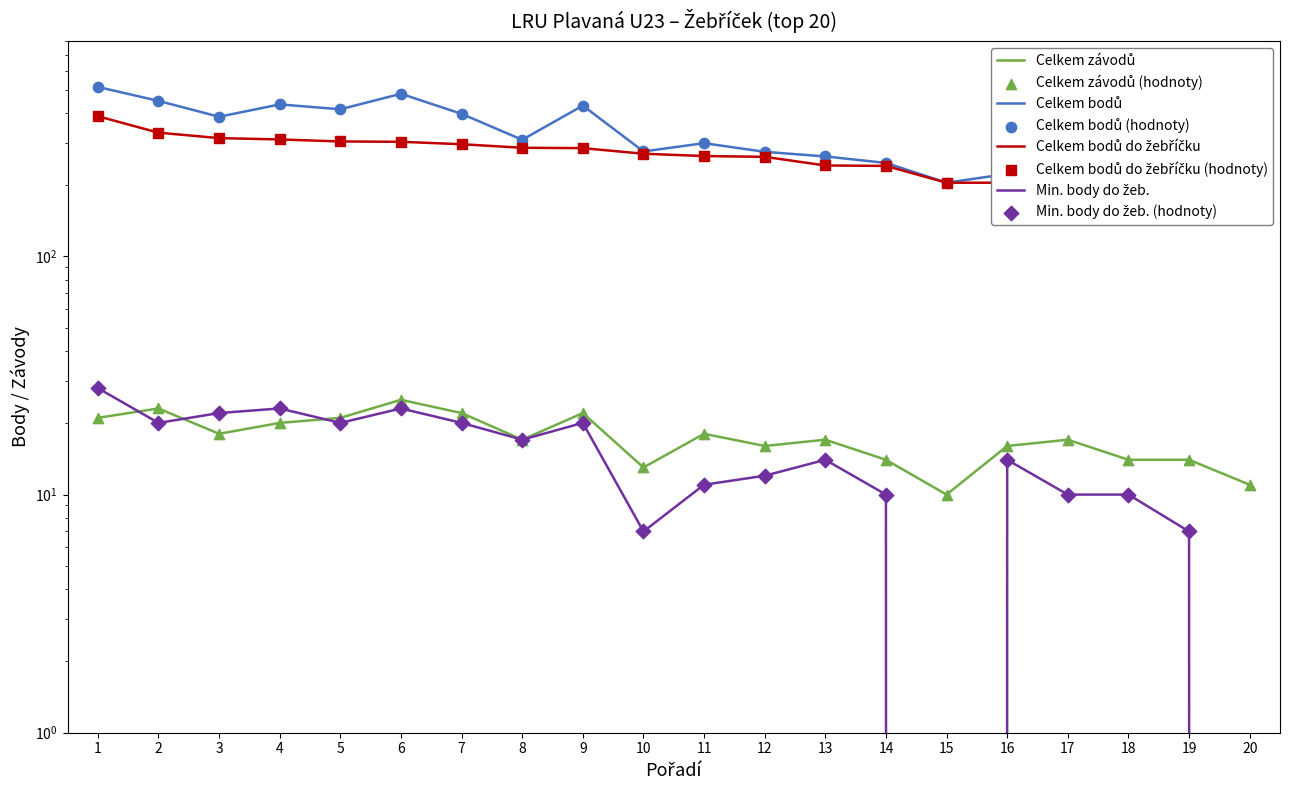

At how many categories does at least one series exceed 463?

2